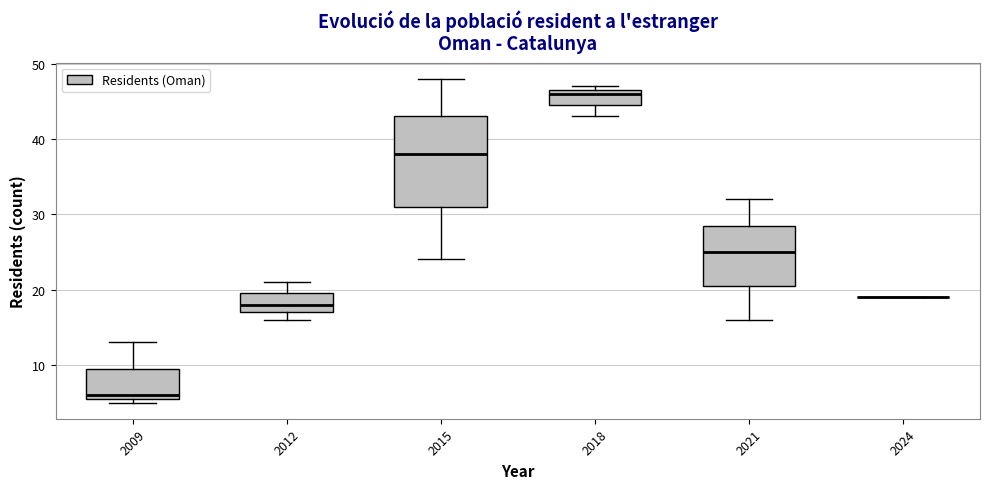

Reading left to right, read every box against the y-axis: the position of its median line, the range the box covers, and the ends of its whiskers. The values are not printed on the chart, so give them approximately, as read against the axis.

2009: median 6 (just above the box's lower edge), box 6 to 10, whiskers 5 to 13
2012: median 18, box 17 to 20, whiskers 16 to 21
2015: median 38, box 31 to 43, whiskers 24 to 48
2018: median 46, box 45 to 47, whiskers 43 to 47 (just above the box's upper edge)
2021: median 25, box 21 to 29, whiskers 16 to 32
2024: box collapsed to a line at 19, whiskers 19 to 19